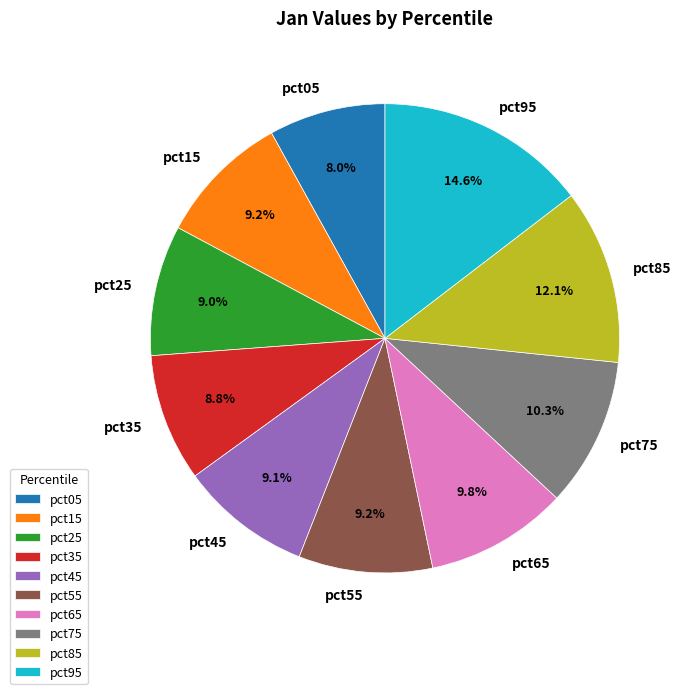

What is the ratio of the value at pct85 to the value at pct95?

0.8